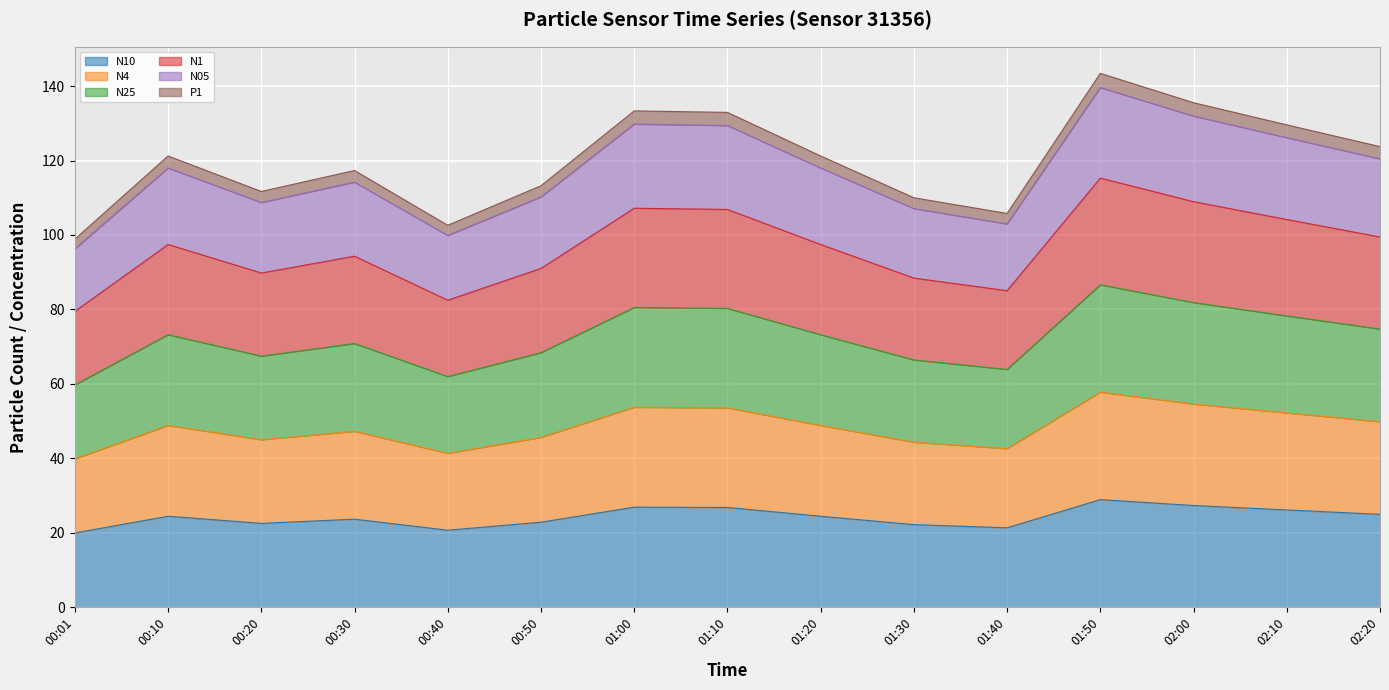

The N25 series shows 81.8 at 02:00. True or false?

True